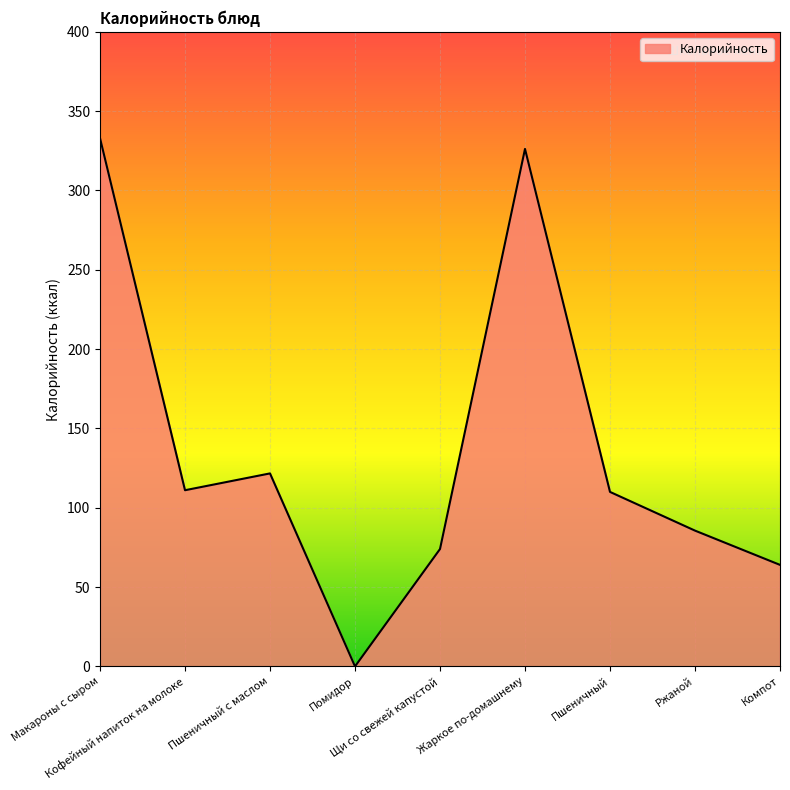

At which label is the value closest to 166?

Пшеничный с маслом